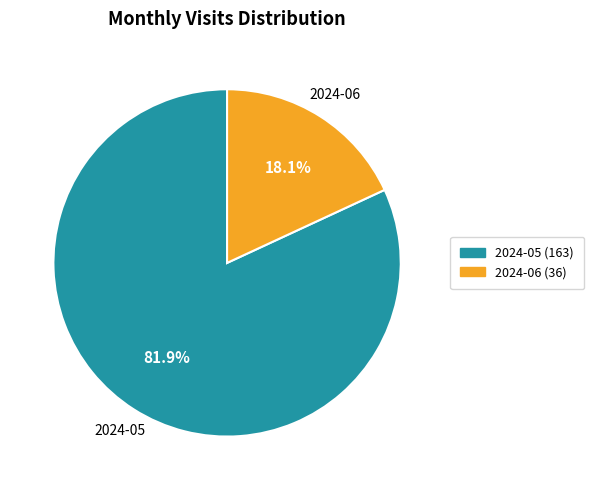

Is it true that 2024-06 (36) is 32% of the pie?

False